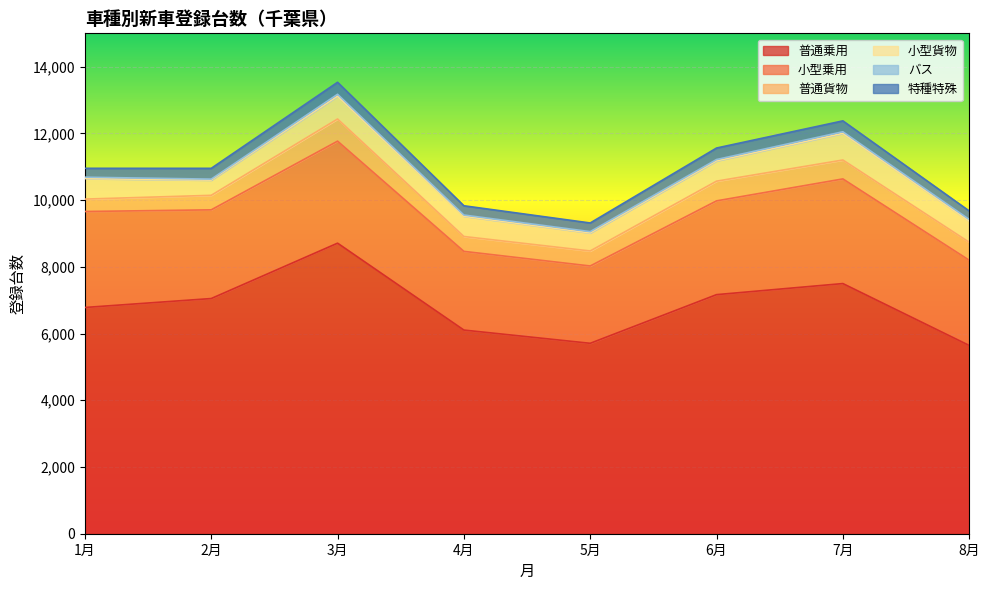

True or false: 小型貨物 and 普通貨物 cross at least once.

False